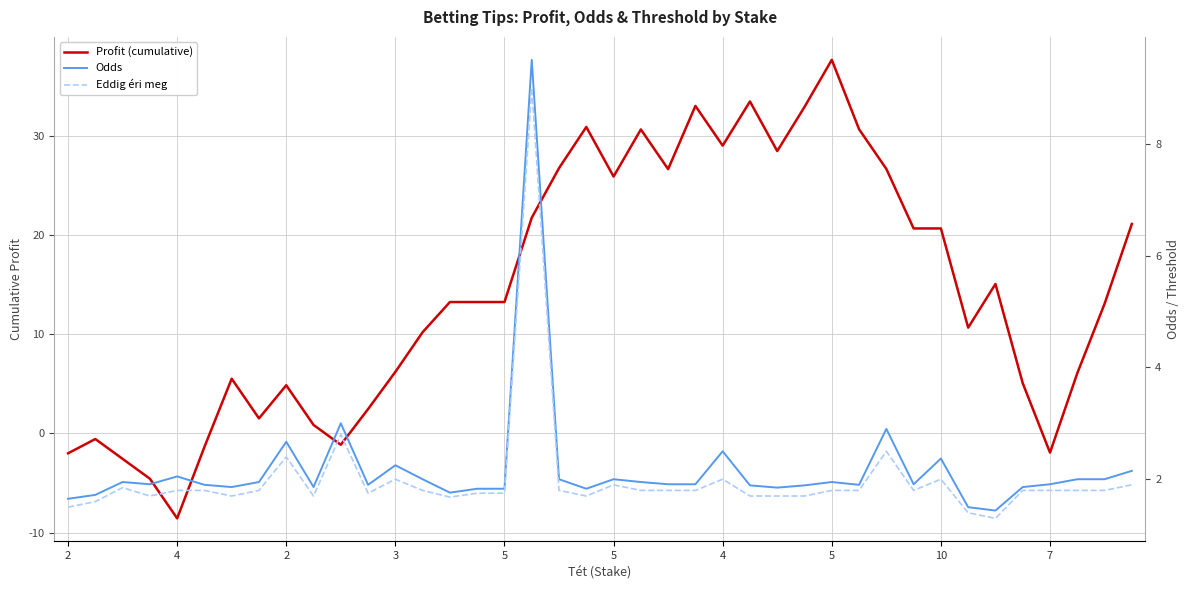

What is the sum of all Odds values?

87.2